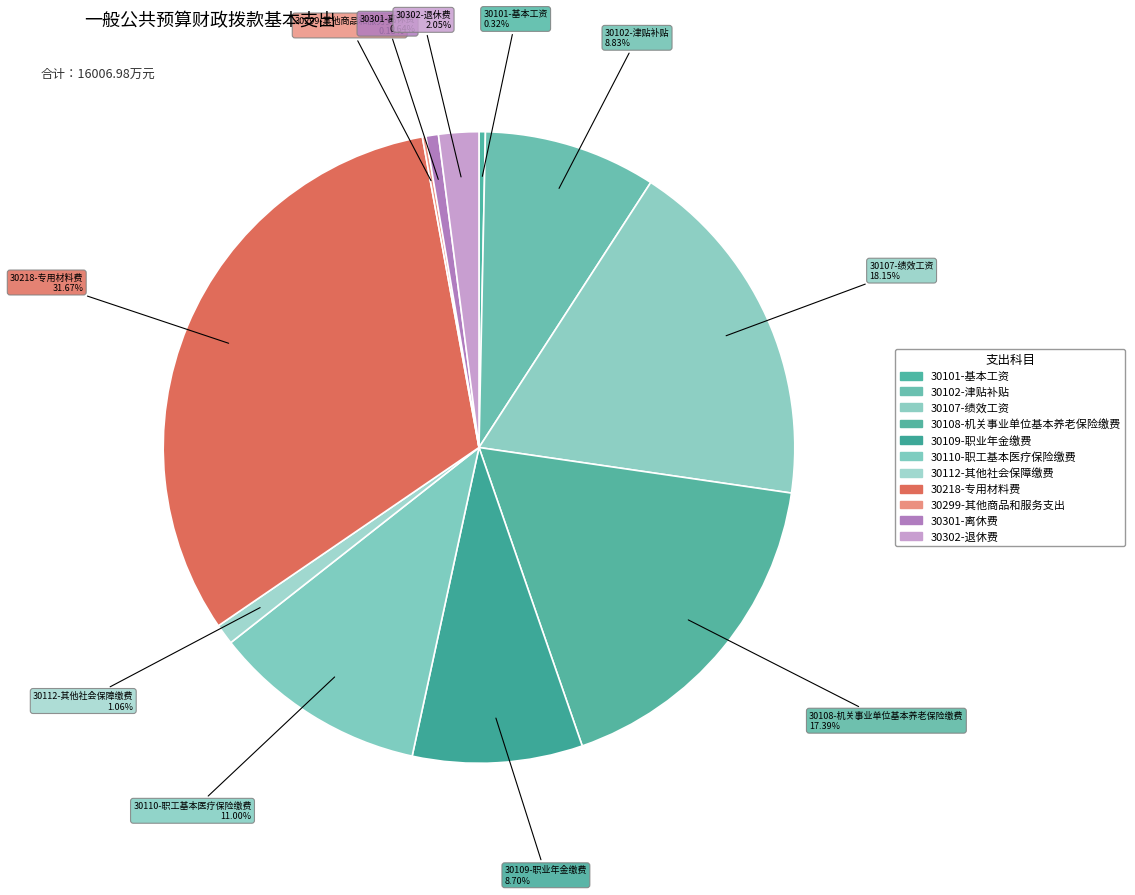

To the nearest percent, what is the difference between the largest and smallest slice percentages?

31%